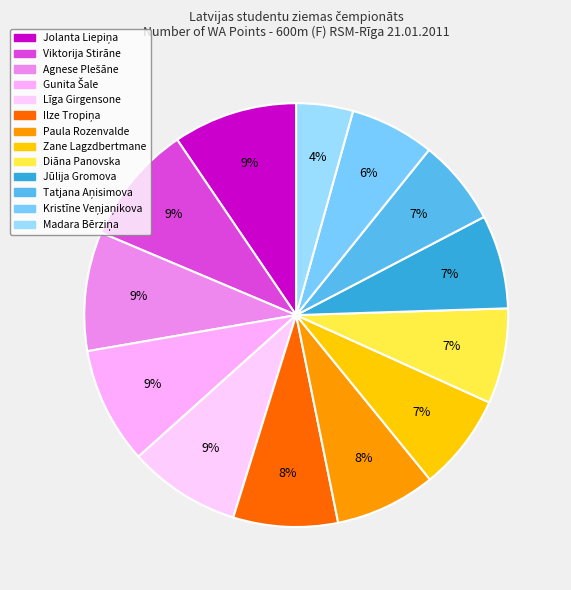

The Tatjana Aņisimova slice represents 17% of the pie. True or false?

False